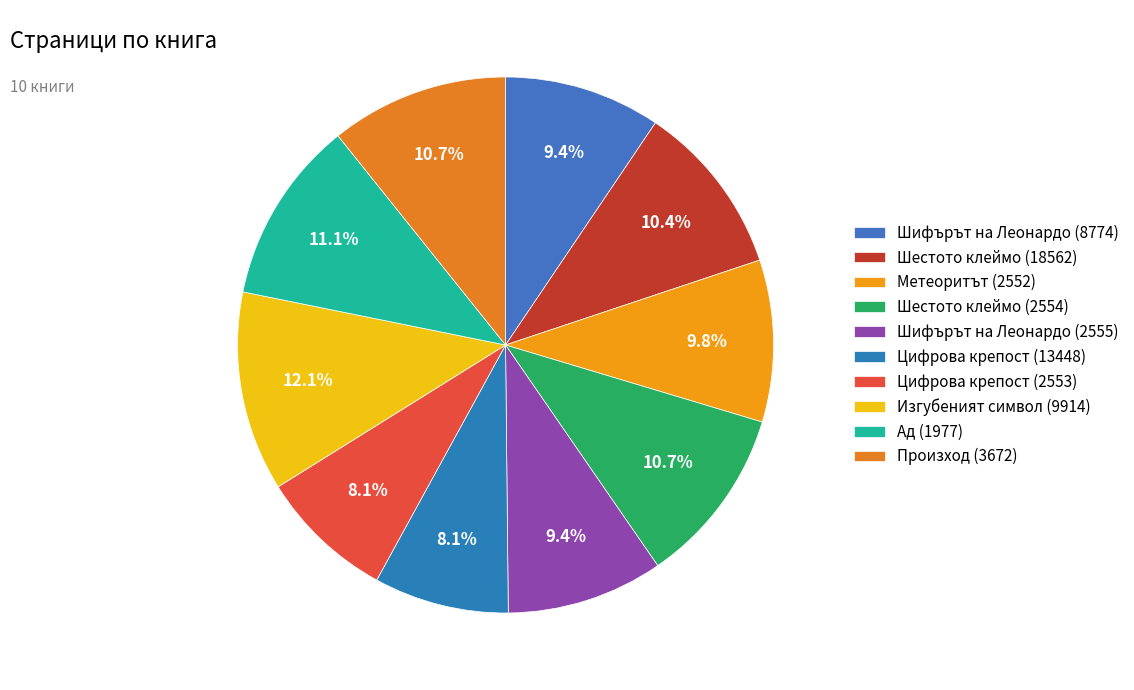

What is the largest slice in the pie chart?

Изгубеният символ (9914)